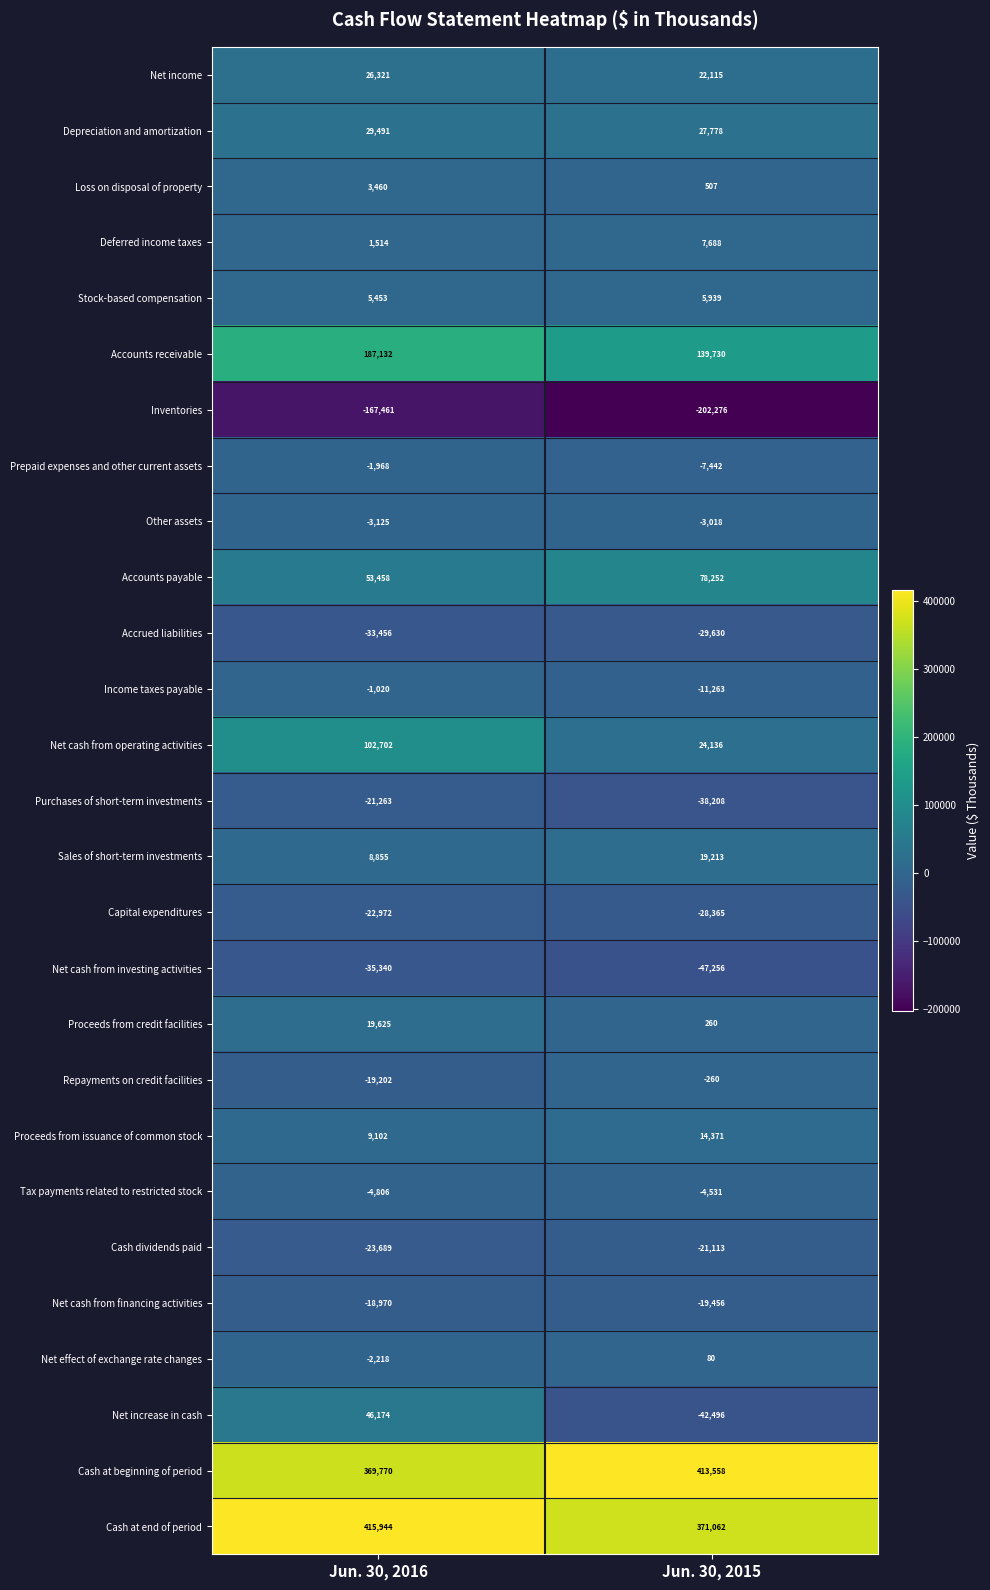

Rank the series by their maximum value, from highest to lowest.

Cash at end of period, Cash at beginning of period, Accounts receivable, Net cash from operating activities, Accounts payable, Net increase in cash, Depreciation and amortization, Net income, Proceeds from credit facilities, Sales of short-term investments, Proceeds from issuance of common stock, Deferred income taxes, Stock-based compensation, Loss on disposal of property, Net effect of exchange rate changes, Repayments on credit facilities, Income taxes payable, Prepaid expenses and other current assets, Other assets, Tax payments related to restricted stock, Net cash from financing activities, Cash dividends paid, Purchases of short-term investments, Capital expenditures, Accrued liabilities, Net cash from investing activities, Inventories